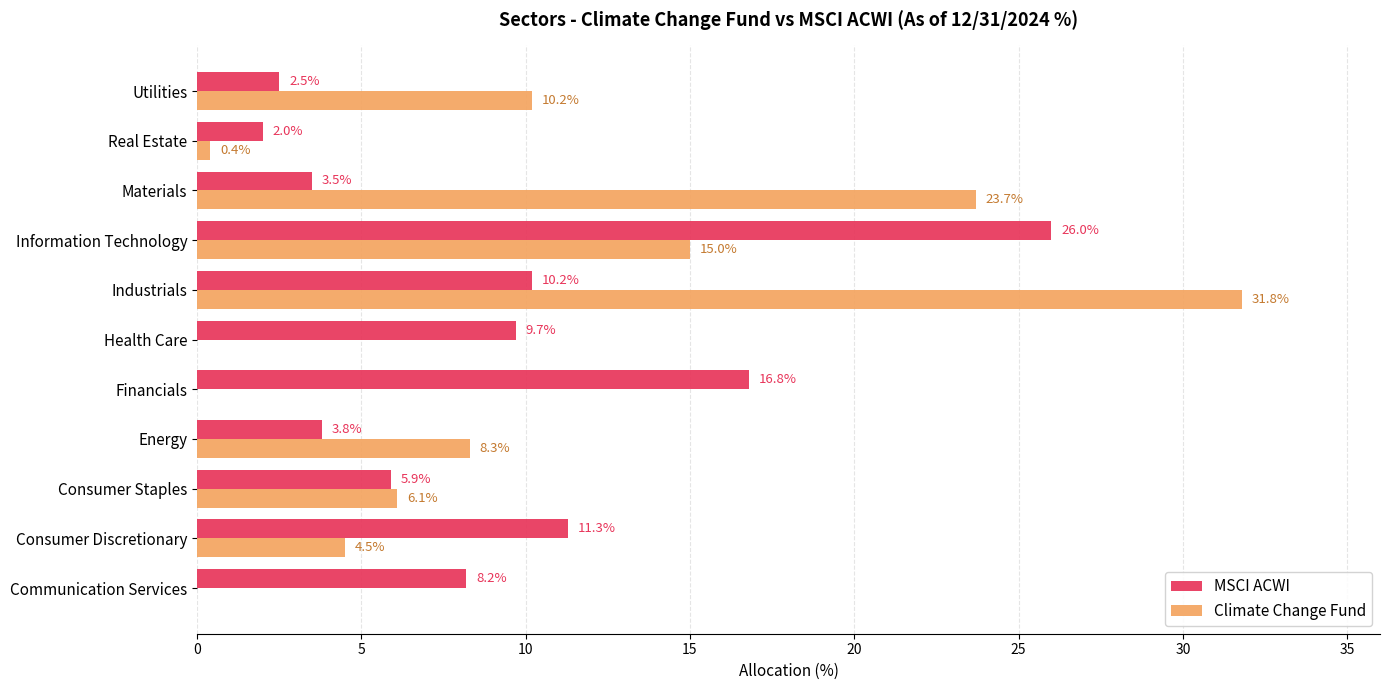

At which category does the chart reach its peak across all series?

Industrials